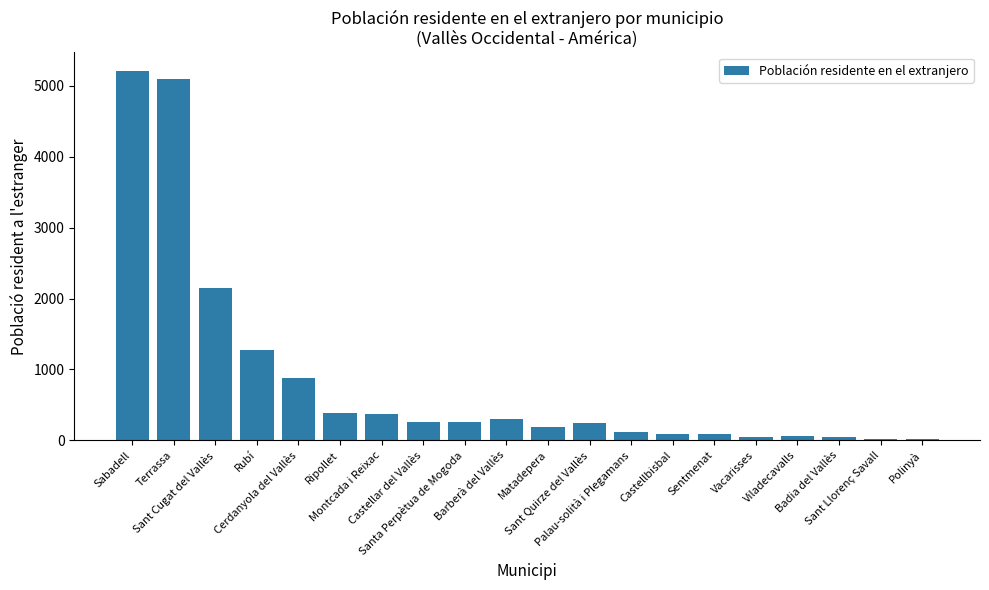

What is the maximum value shown in the chart?

5211